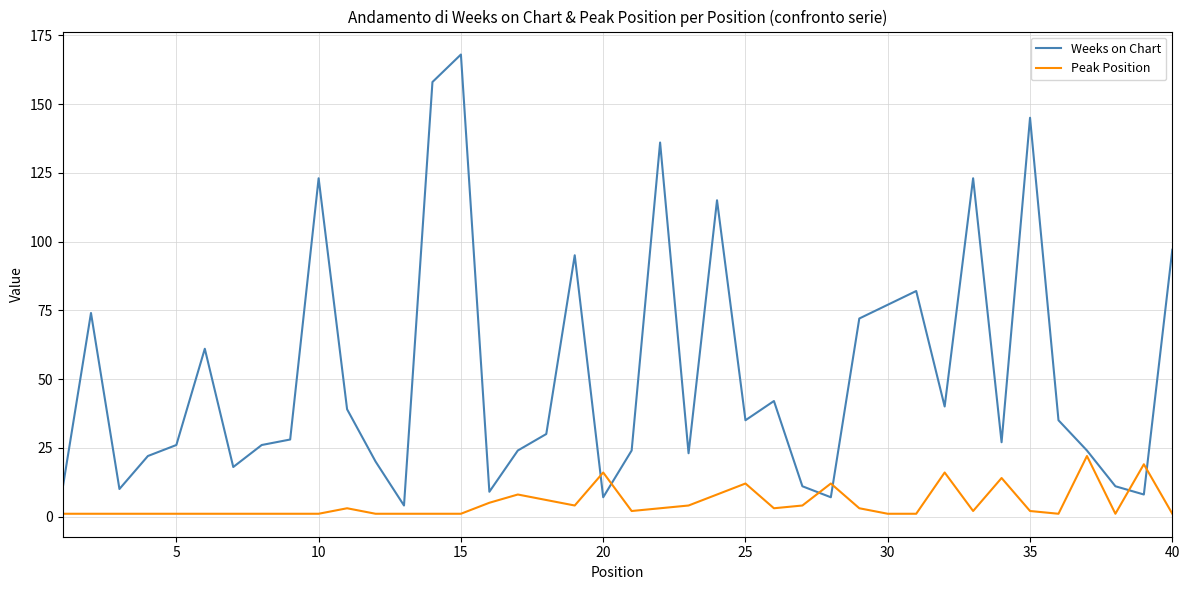

Which series has the widest spread of values?

Weeks on Chart